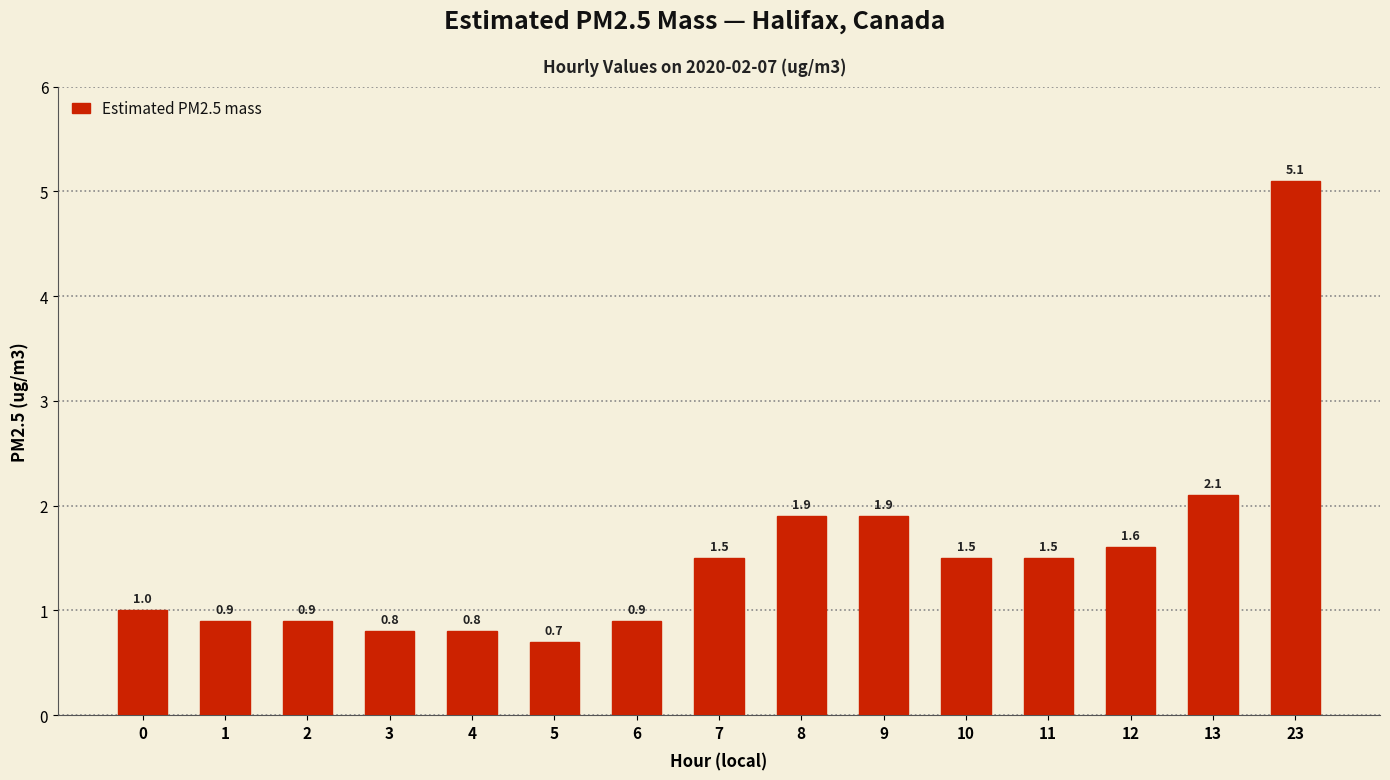

How many bars are there in total?

15